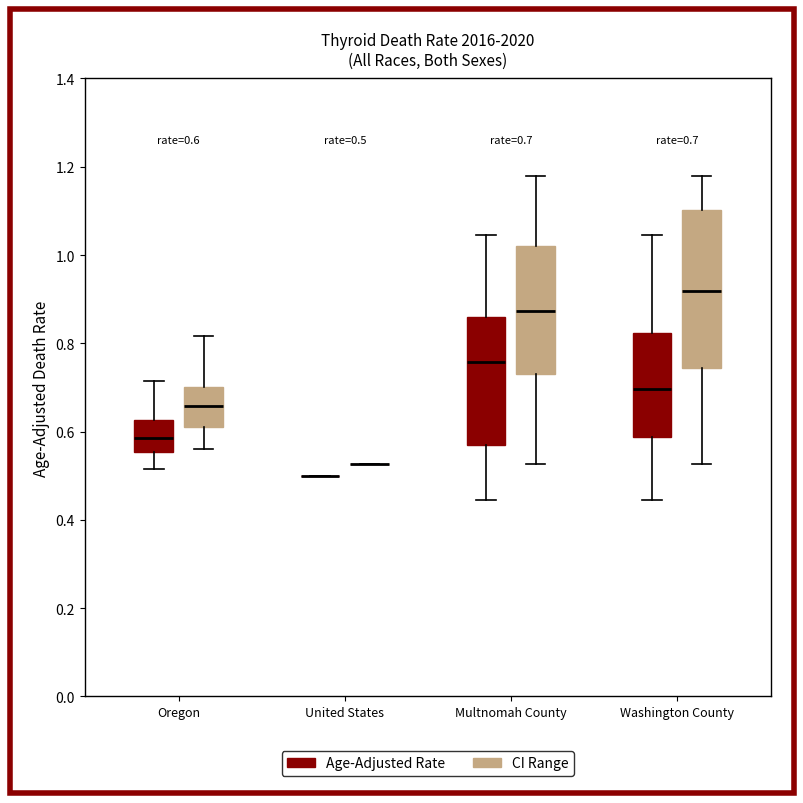

Comparing the boxes themselves (not the whiskers), which one is the tallest?

Washington County (CI Range)